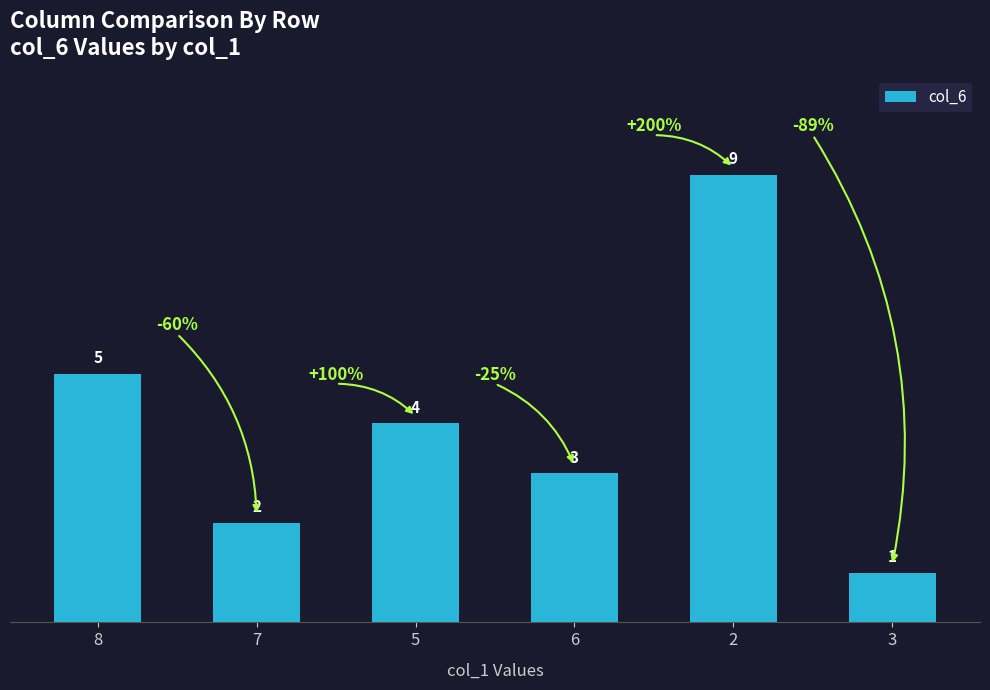

What is the difference between the values at 5 and 3?

3